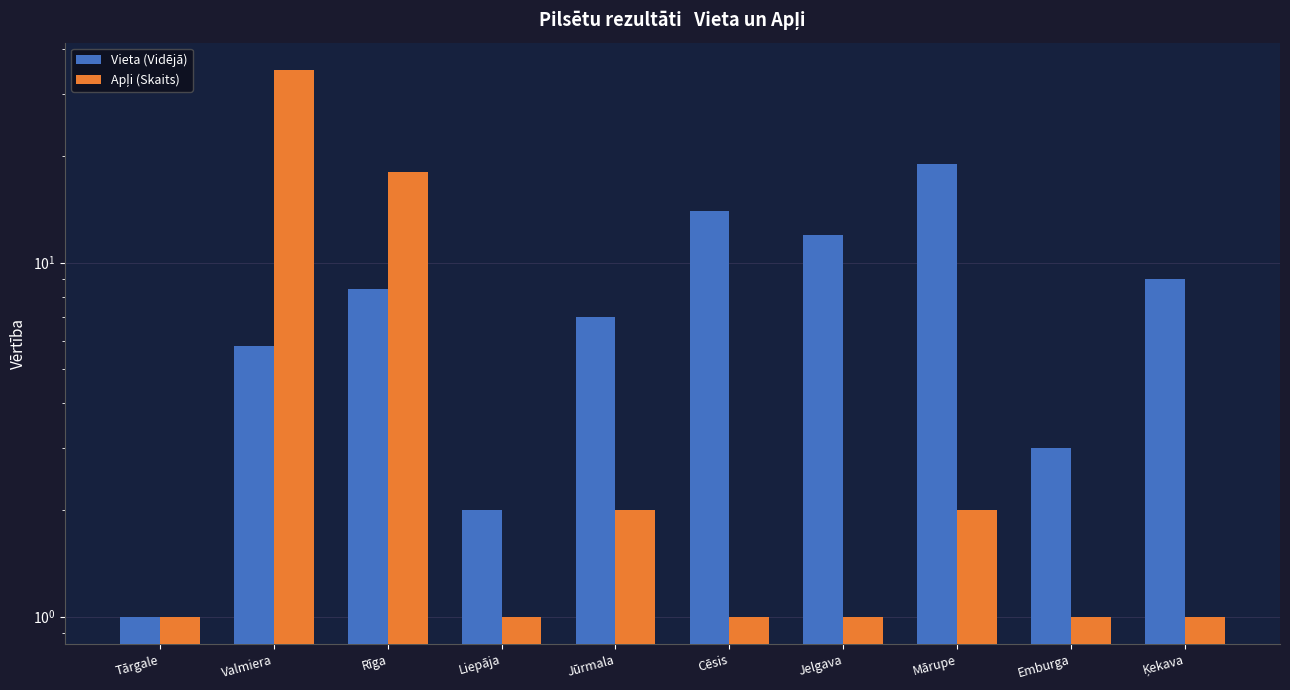

Is the value of Apļi (Skaits) at Ķekava greater than the value of Vieta (Vidējā) at Mārupe?

No